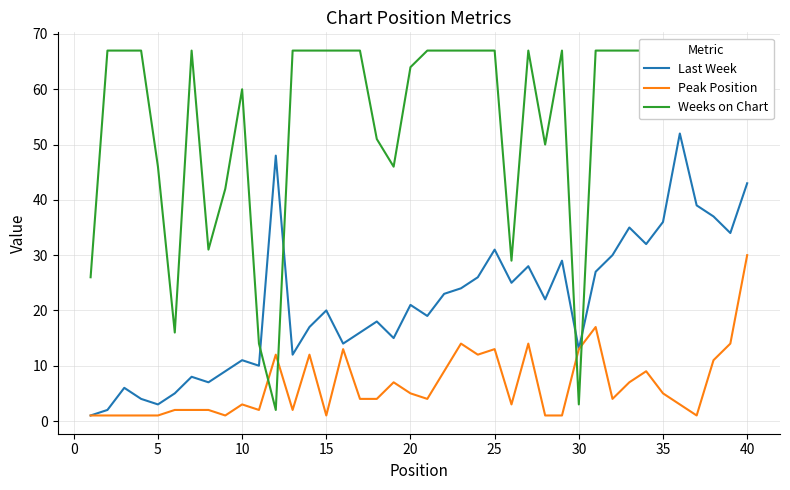

Rank the series by their average value, from lowest to highest.

Peak Position, Last Week, Weeks on Chart